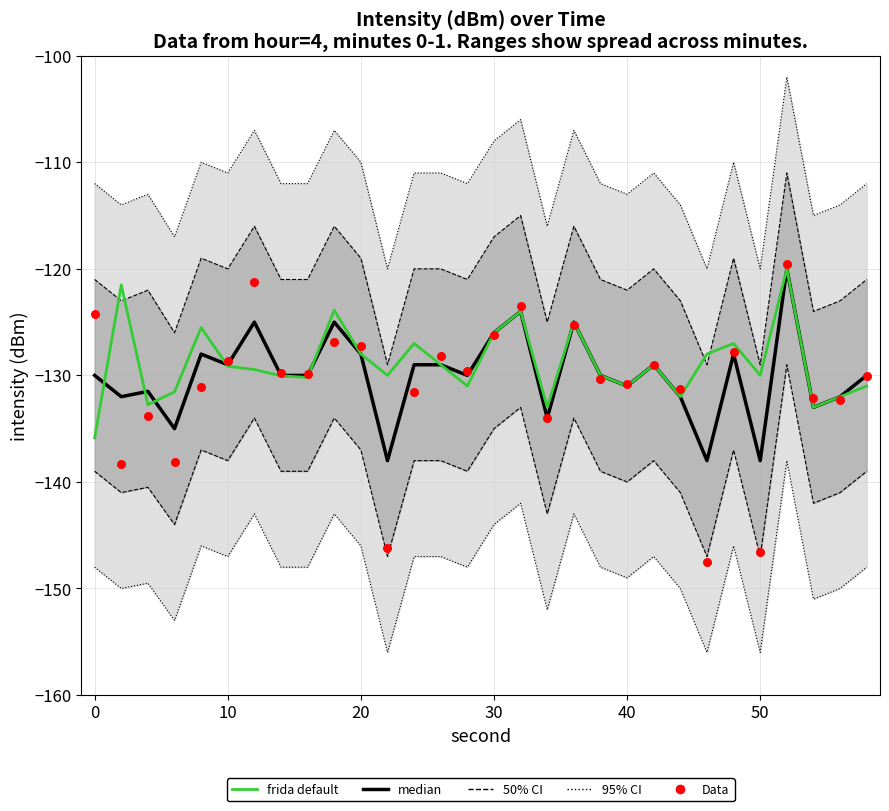

Which series has the largest total across all categories?

frida default